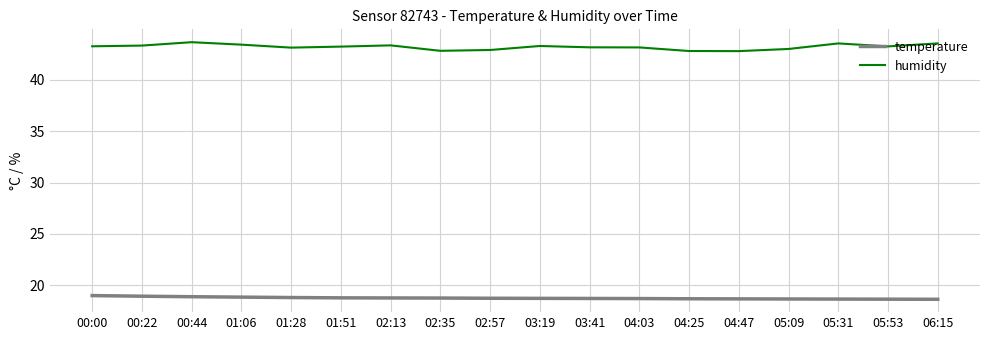

What is the minimum value shown in the chart?

18.6